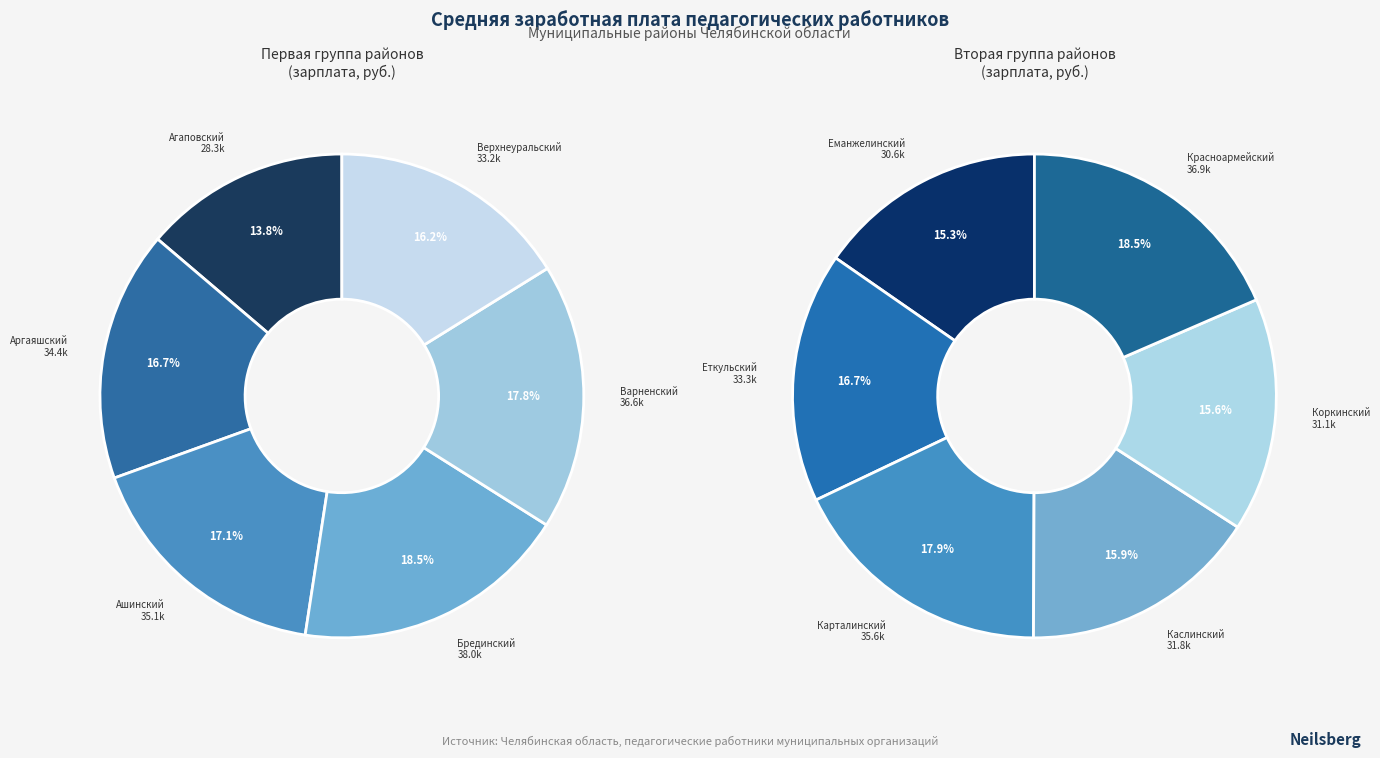

Does any single category account for the majority?

No